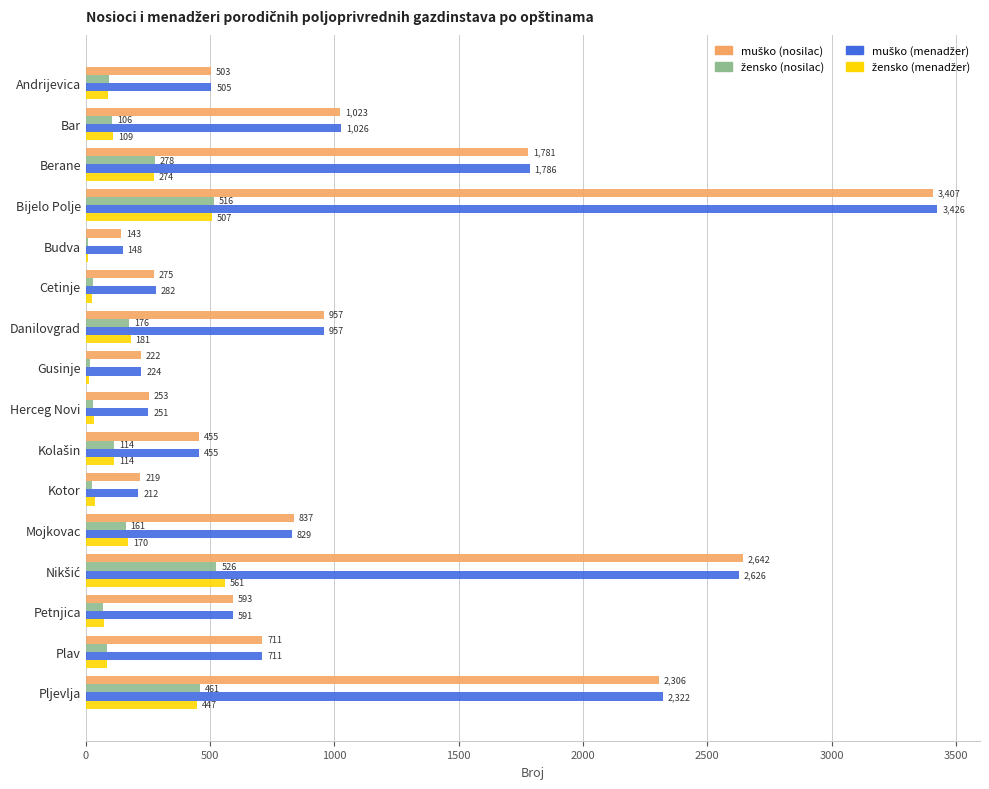

At which category is the sum across all series the highest?

Bijelo Polje